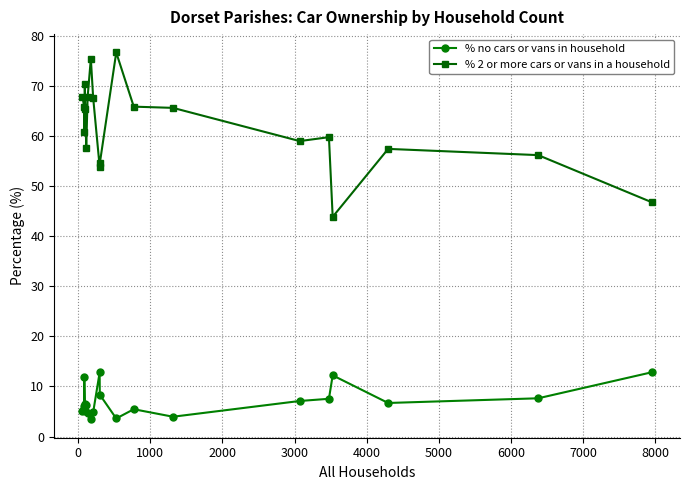

What is the maximum value for % no cars or vans in household?

12.8